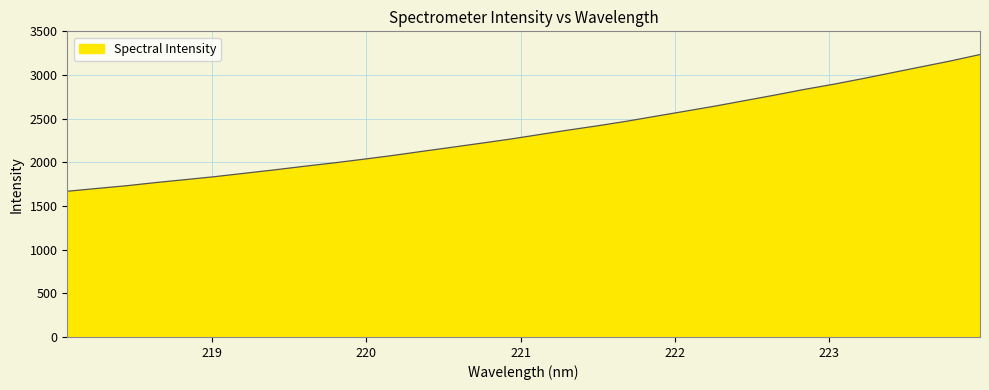

What is the greatest value displayed?

3234.3